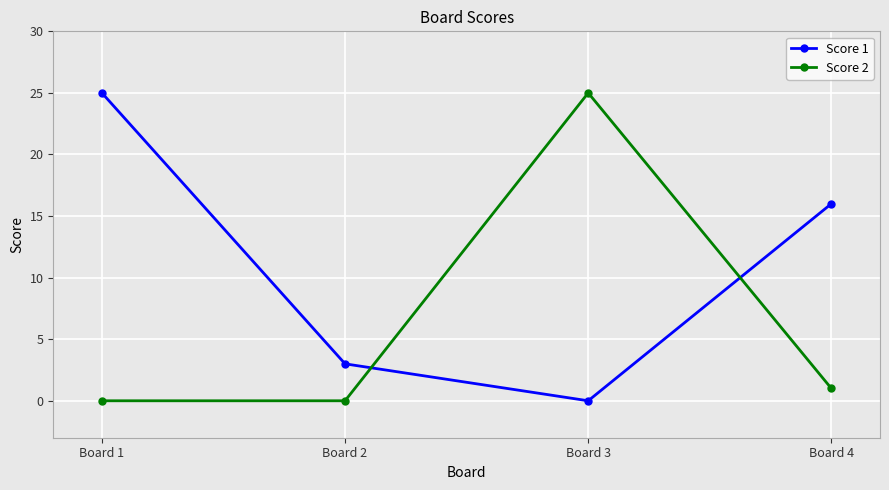

How many data points does each series have?

4